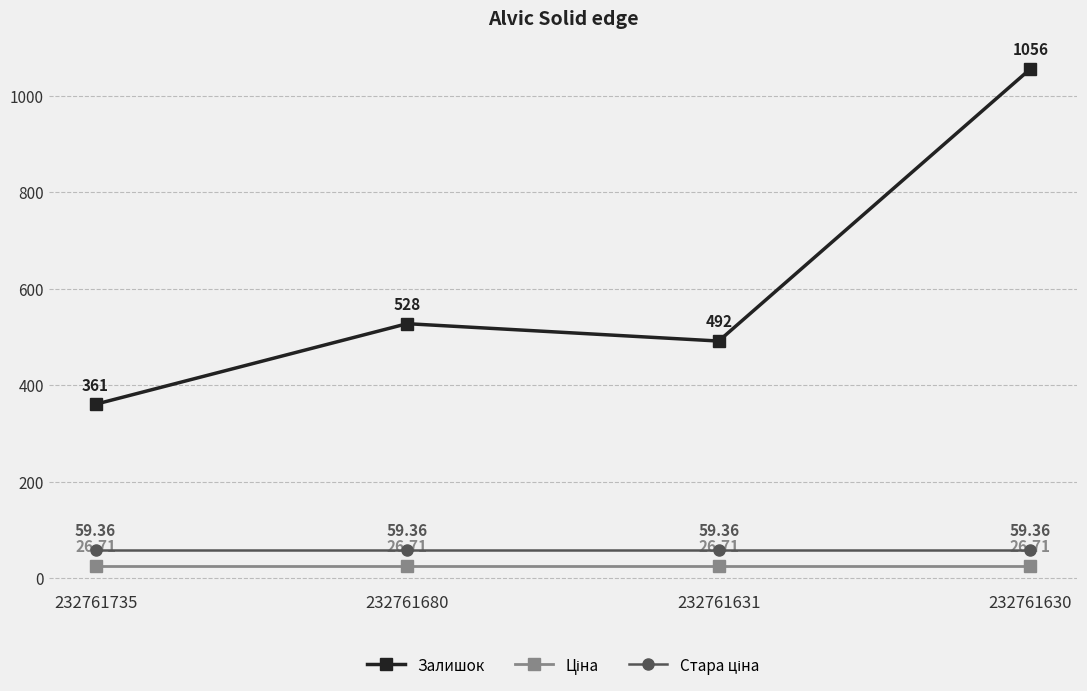

What is the sum of the Залишок values at 232761735 and 232761631?

853.0